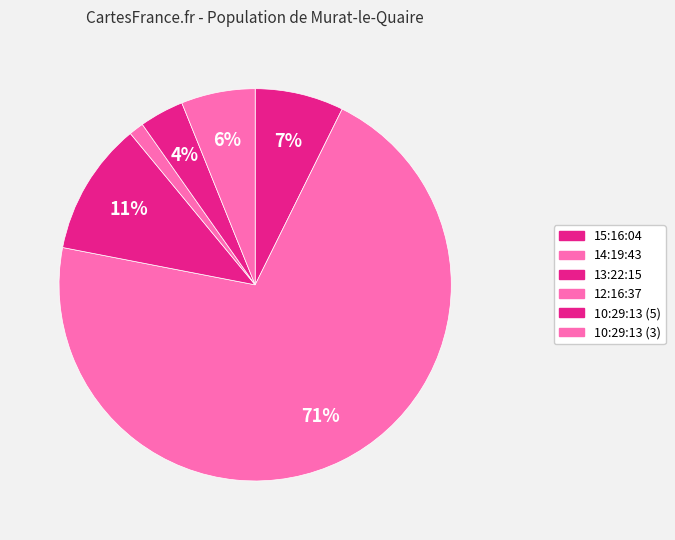

What portion of the pie excludes 12:16:37?

98.8%